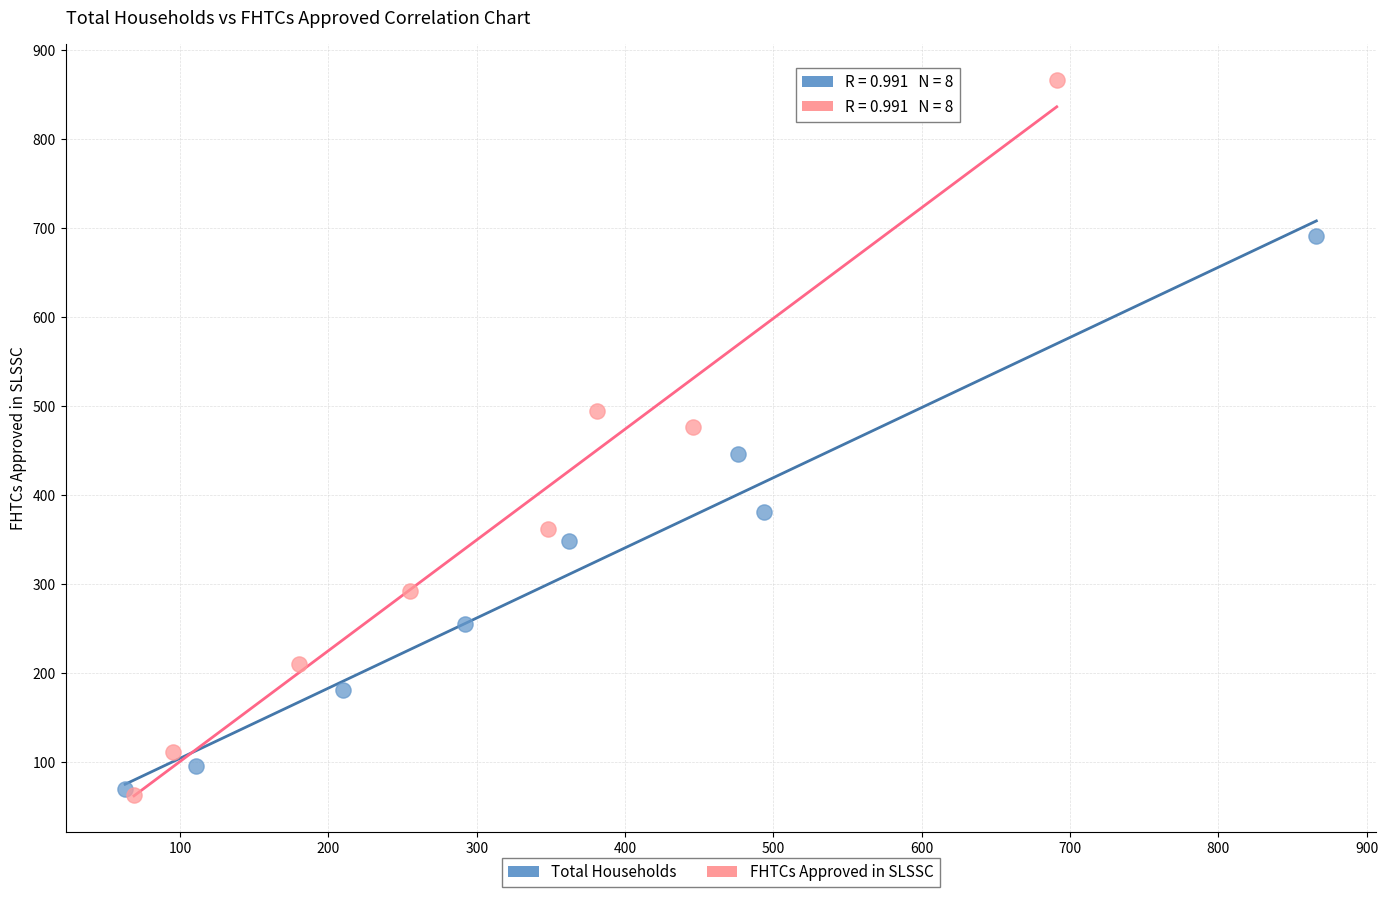

Which series contains the highest Y value?

FHTCs Approved in SLSSC